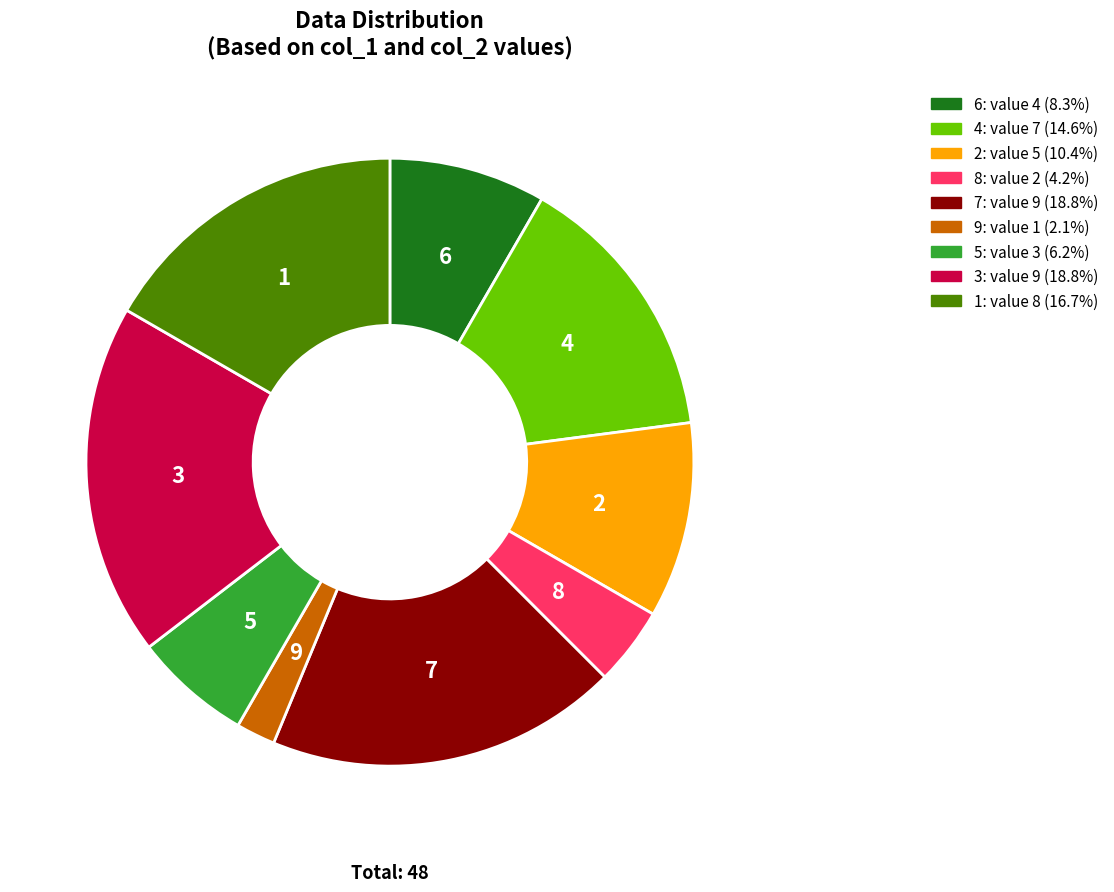

Is there any slice that represents more than half of the pie?

No